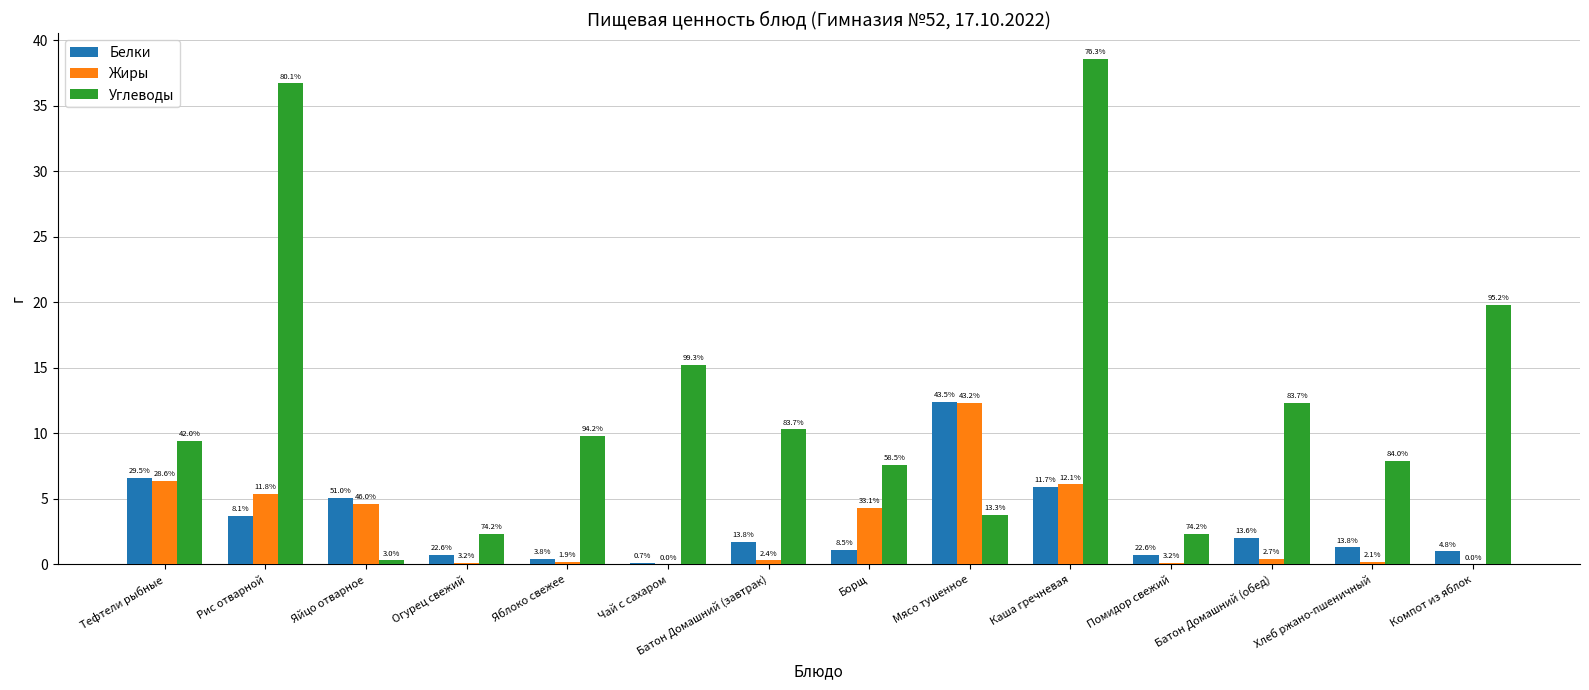

Is it true that Жиры equals 0.1 at Хлеб ржано-пшеничный?

False